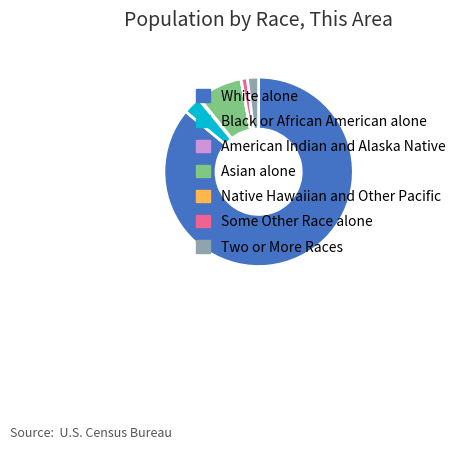

Which category has the biggest portion of the pie?

White alone